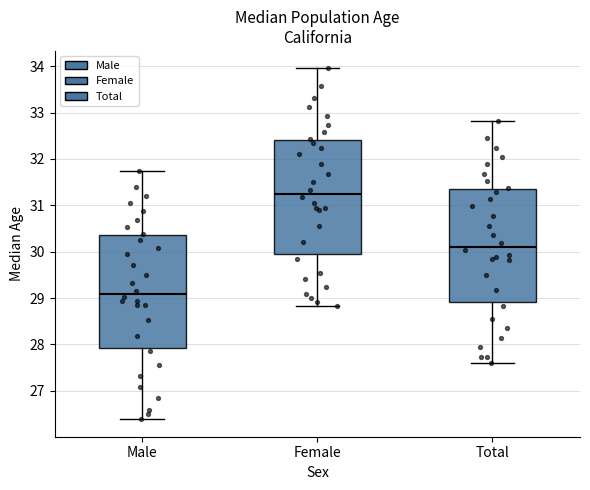

Which box's median line is the highest?

Female